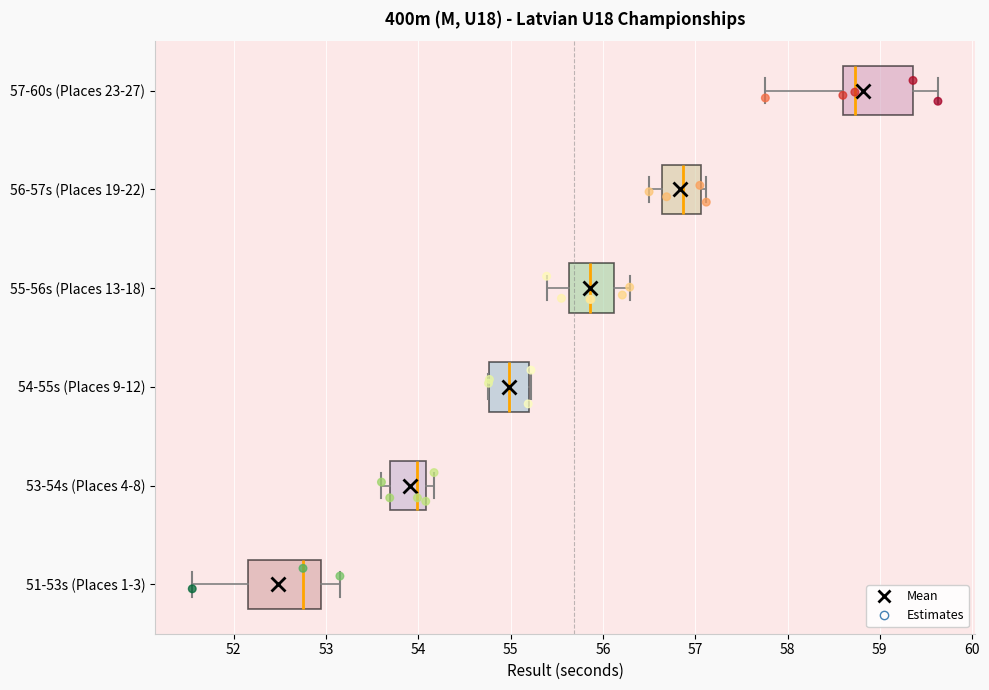

Which box's median line is the furthest to the right?

57-60s (Places 23-27)